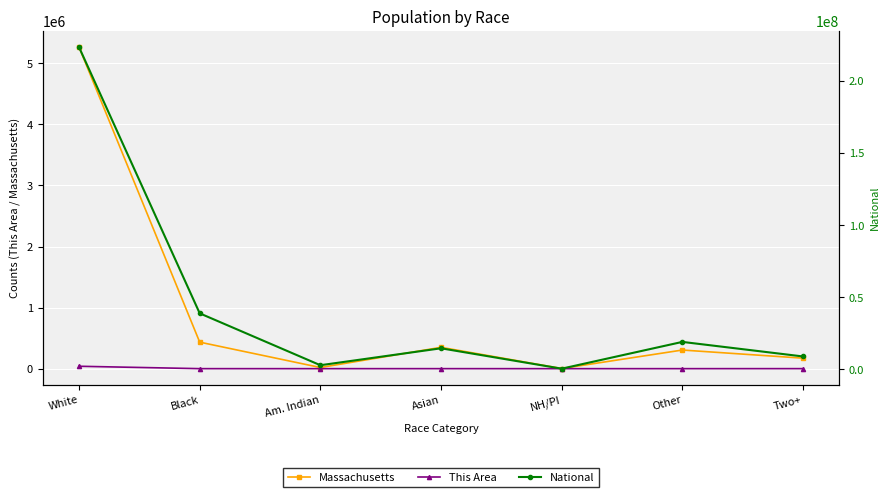

What position from the right is Two+?

1